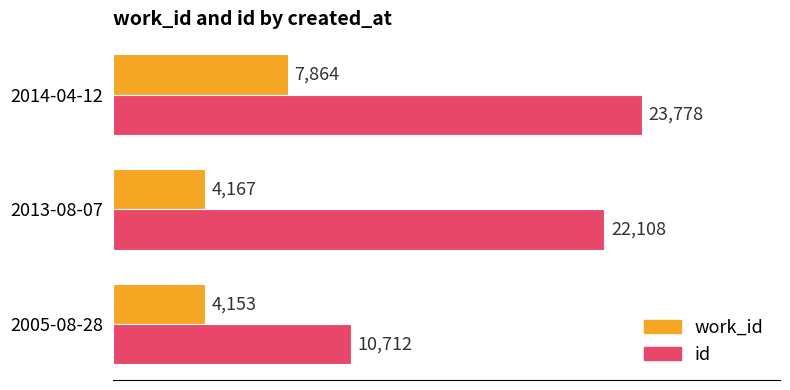

What is the sum of all work_id values?

16184